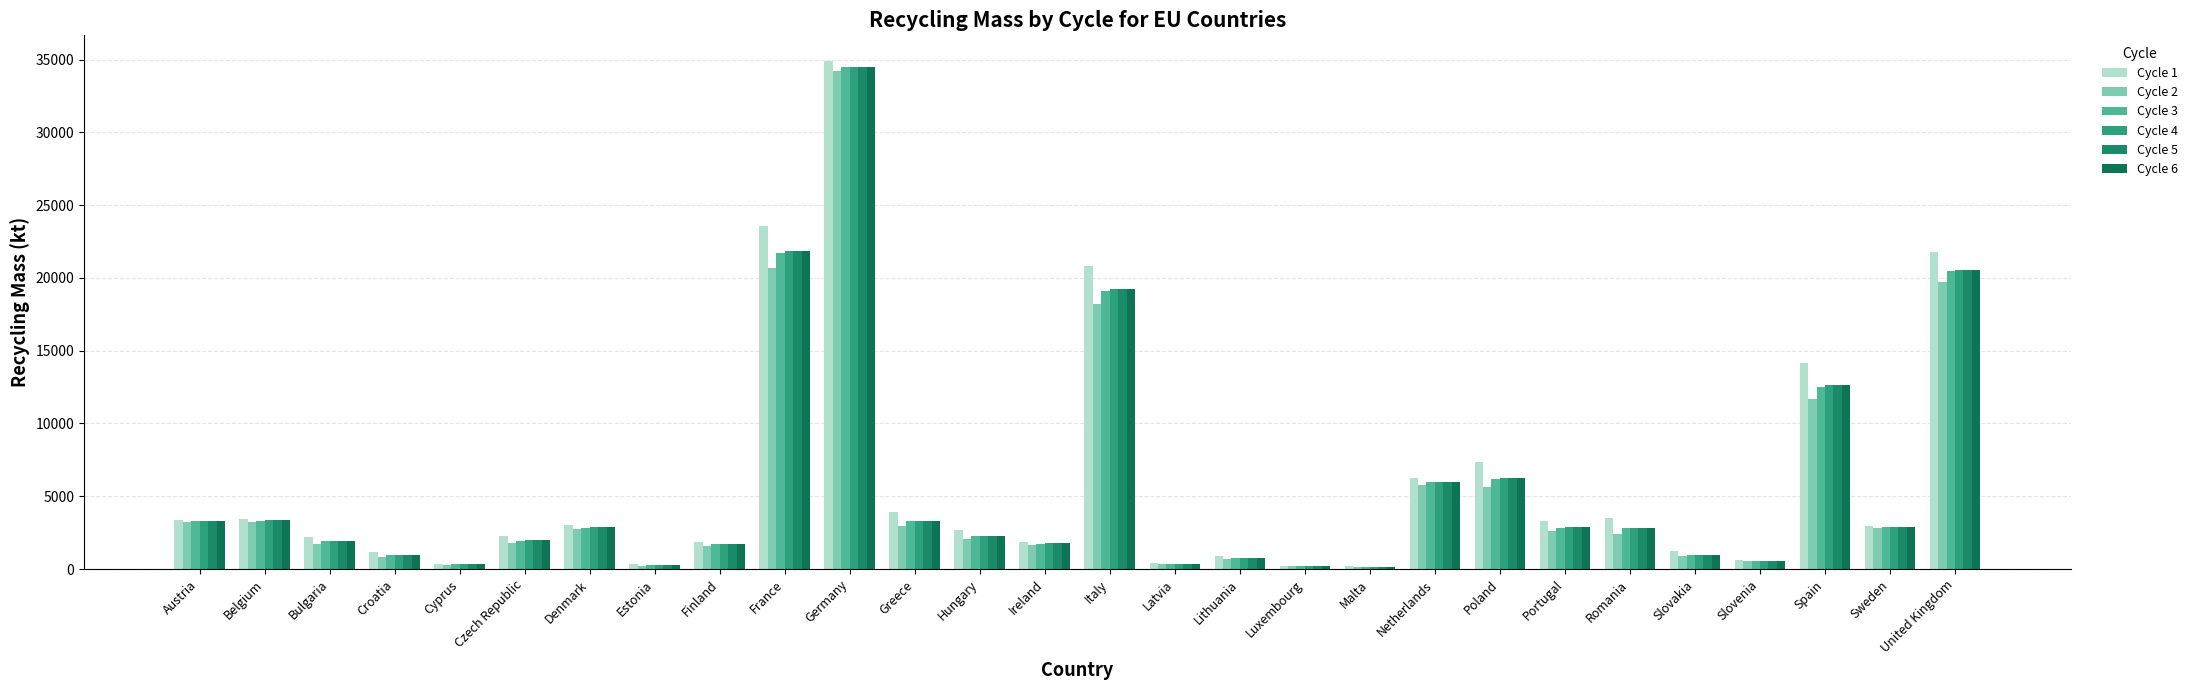

How many groups of bars are there?

28